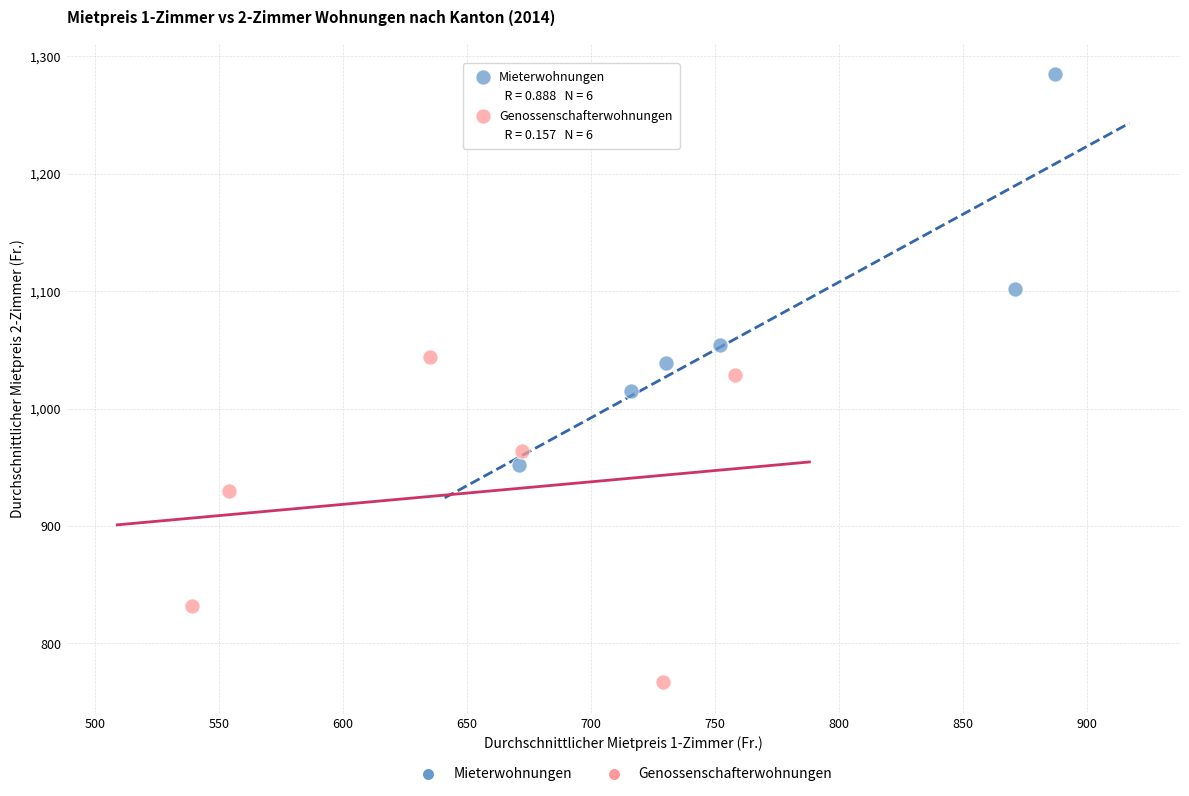

Which series contains the highest Y value?

Mieterwohnungen